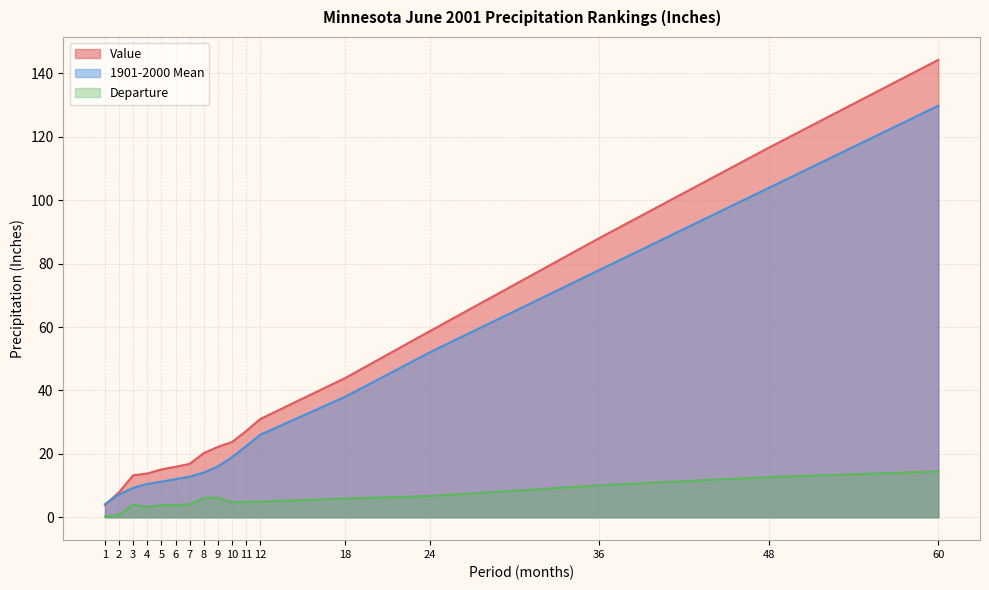

Reading left to right, list all the values displayed in this chart.

Value: 3.9	8.0	13.2	13.8	15.1	15.9	16.9	20.2	22.2	23.8	27.2	31.0	43.9	58.7	88.1	116.6	144.3
1901-2000 Mean: 4.1	7.2	9.3	10.6	11.2	12.0	12.8	14.1	16.1	19.0	22.4	26.1	38.0	52.0	78.0	103.9	129.8
Departure: 0.2	0.7	4.0	3.2	3.9	3.9	4.0	6.1	6.2	4.8	4.8	5.0	5.9	6.7	10.1	12.7	14.5